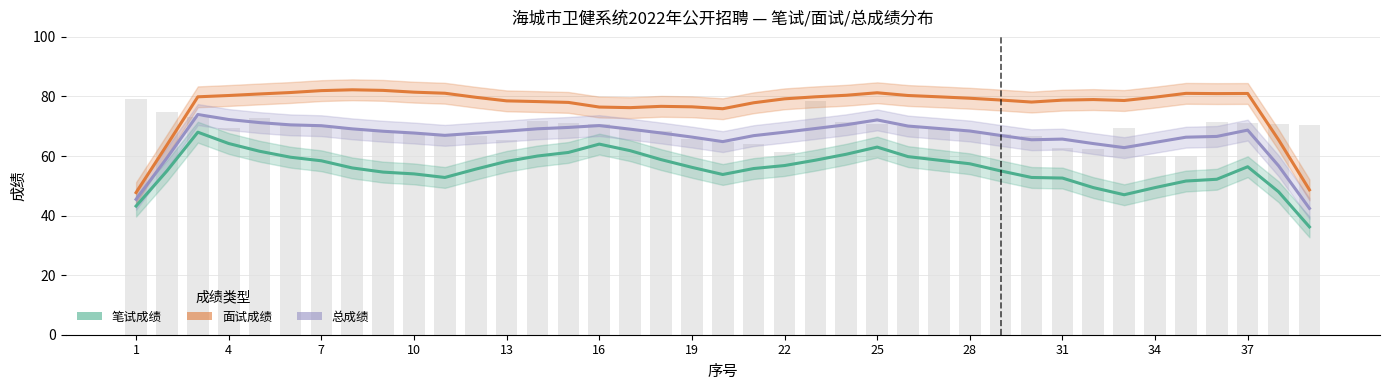

List the series in order of their peak value, highest first.

面试成绩, 总成绩, 笔试成绩